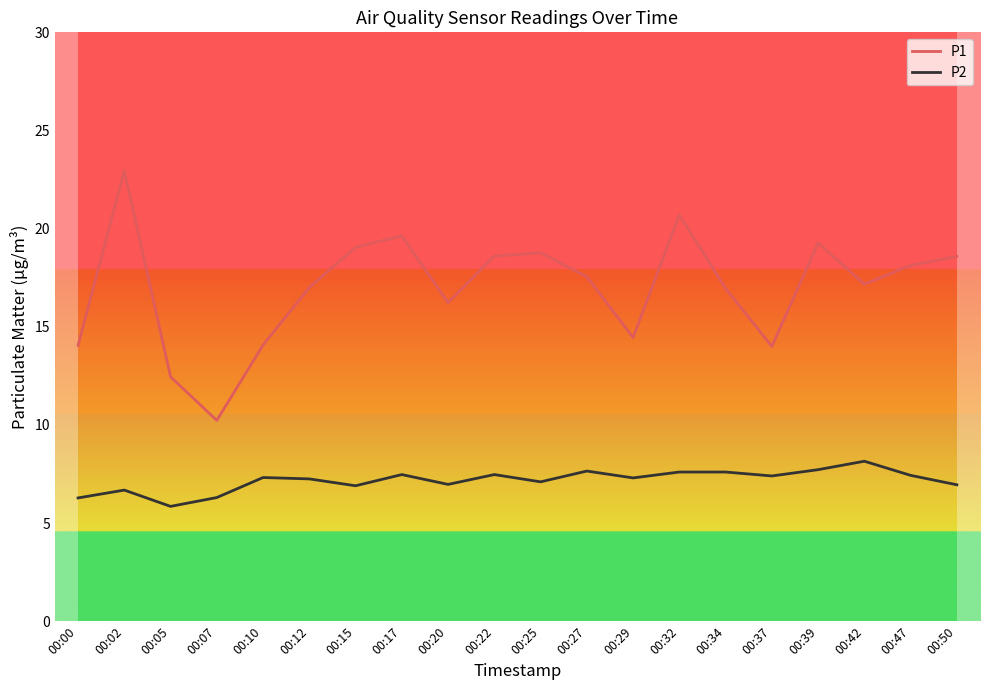

Between 00:02 and 00:37, which series saw the biggest shift?

P1